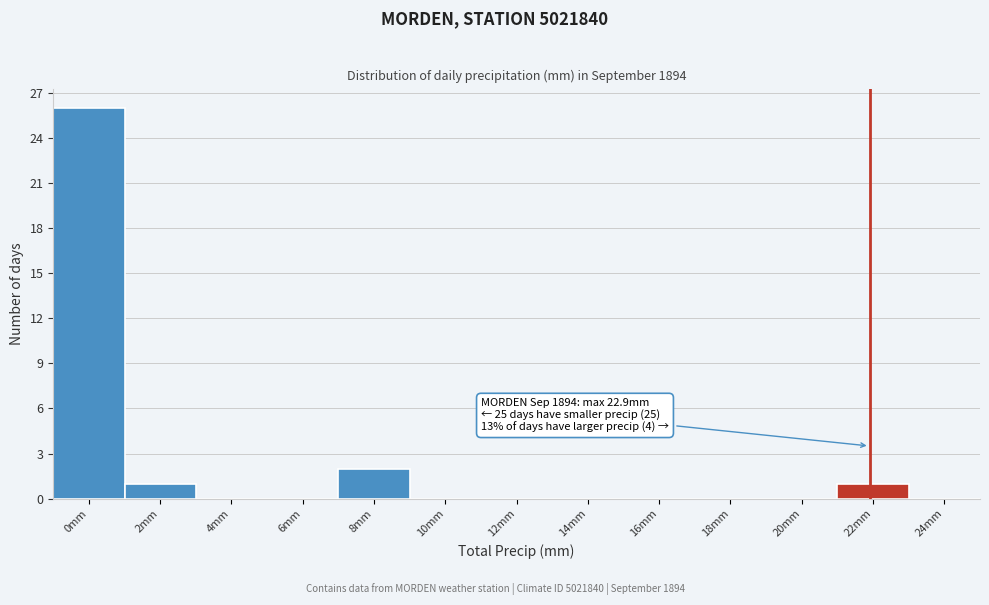

Reading right to left, transcribe all the data shown in this chart.

24mm=0	22mm=1	20mm=0	18mm=0	16mm=0	14mm=0	12mm=0	10mm=0	8mm=2	6mm=0	4mm=0	2mm=1	0mm=26